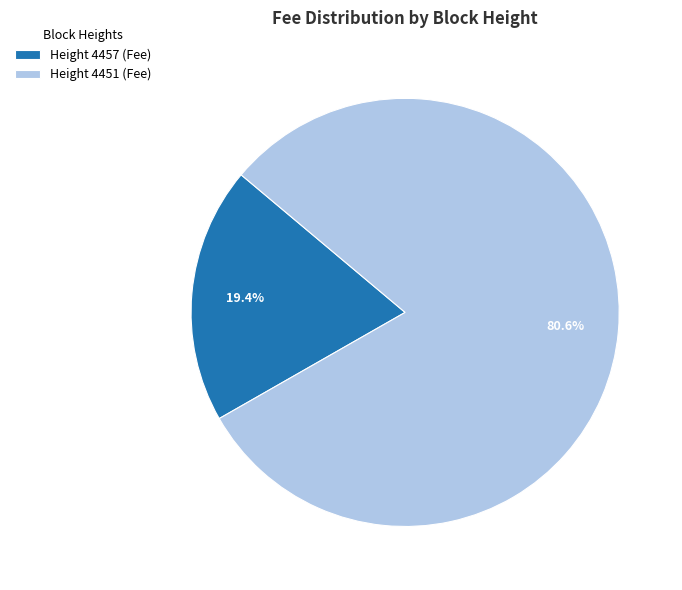

How many segments does this pie chart have?

2